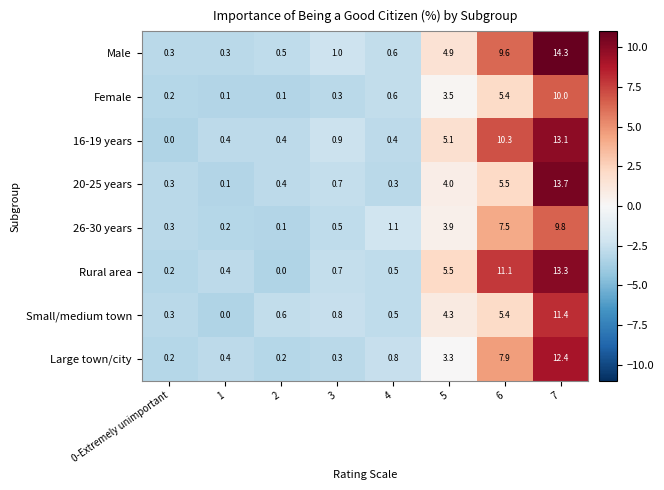

Which series has the largest total across all categories?

Rural area